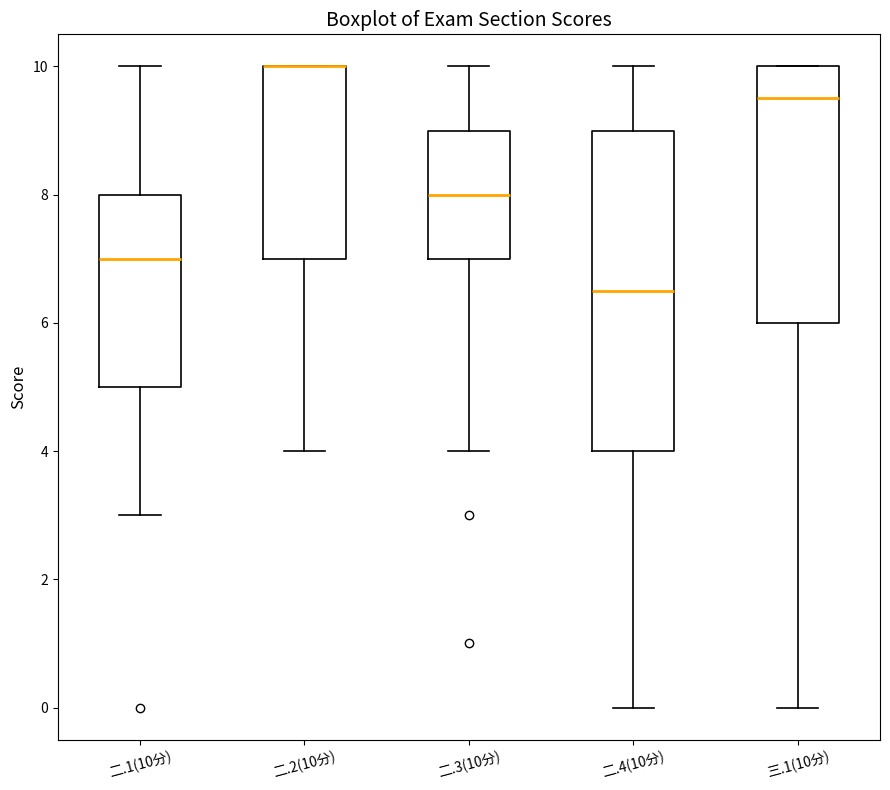

Reading left to right, read every box against the y-axis: the position of its median line, the range the box covers, and the ends of its whiskers. The values are not printed on the chart, so give them approximately, as read against the axis.

二.1(10分): median 7.0, box 5.0 to 8.0, whiskers 3.0 to 10.0
二.2(10分): median 10.0 (drawn on the box's upper edge), box 7.0 to 10.0, whiskers 4.0 to 10.0
二.3(10分): median 8.0, box 7.0 to 9.0, whiskers 4.0 to 10.0
二.4(10分): median 6.6, box 4.0 to 9.0, whiskers 0.0 to 10.0
三.1(10分): median 9.6, box 6.0 to 10.0, whiskers 0.0 to 10.0